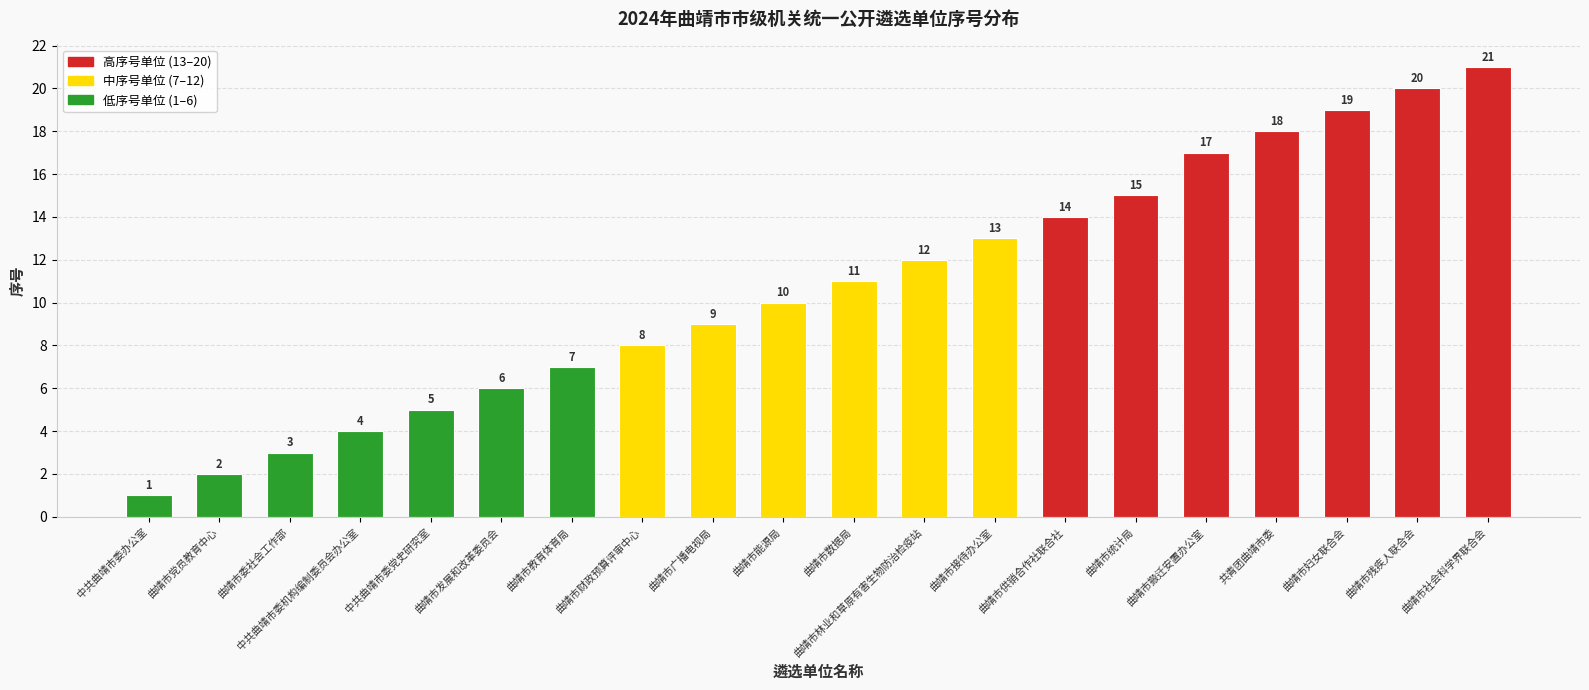

What is the label of the 20th bar from the right?

中共曲靖市委办公室